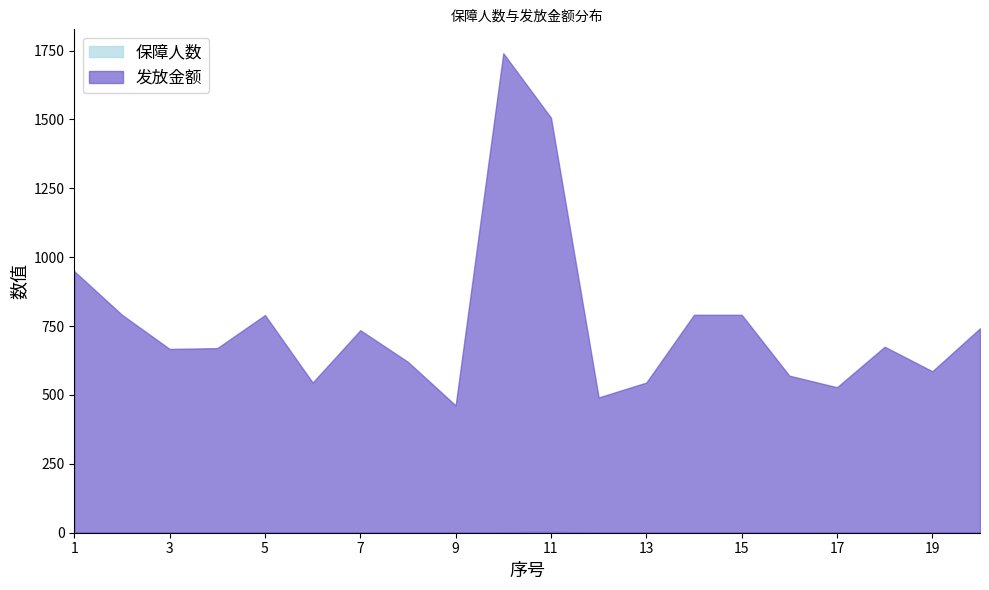

Which series has the largest total across all categories?

发放金额